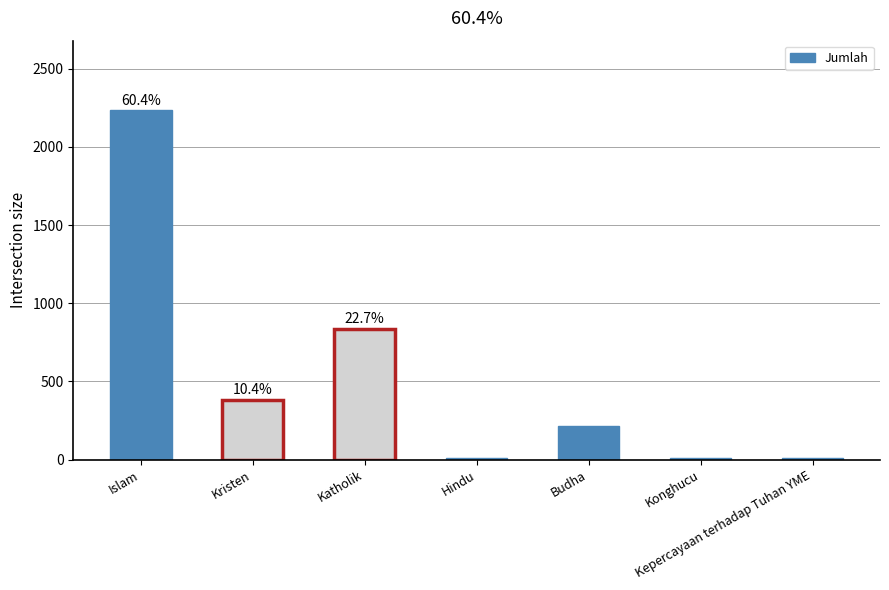

What is the sum of all values?

3698